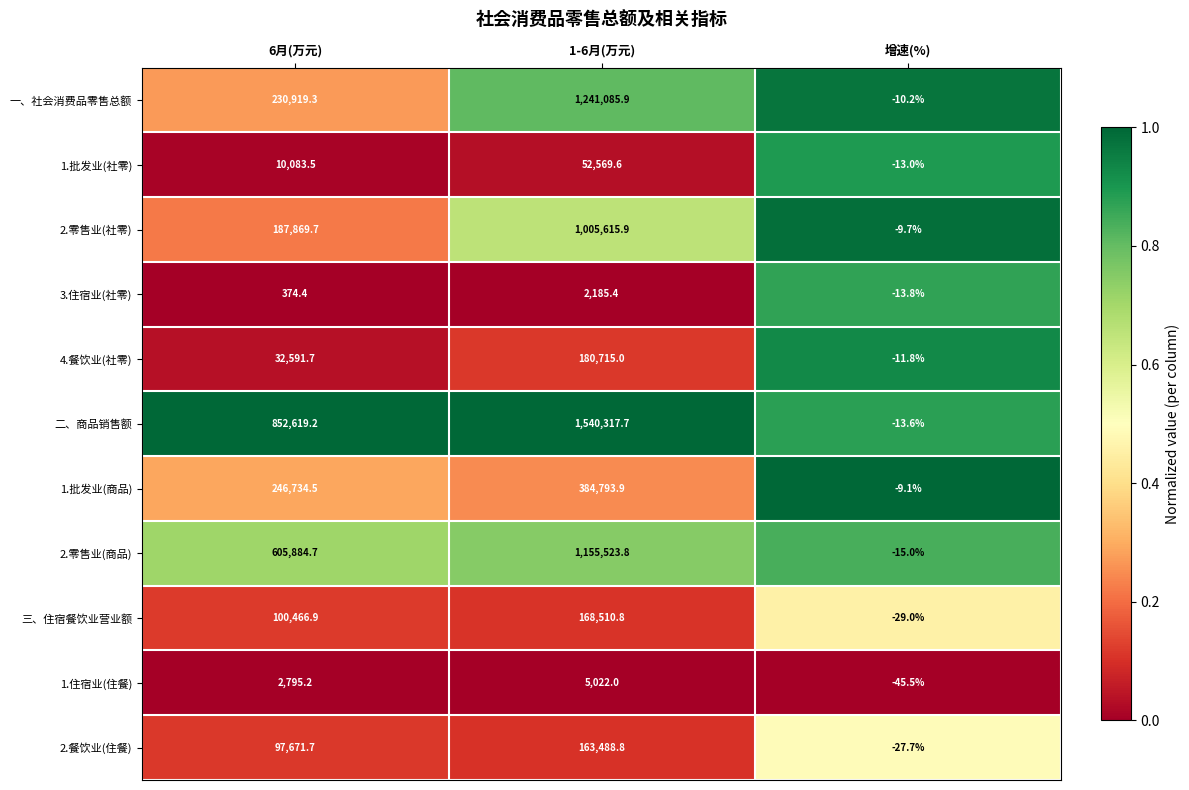

Which series has the largest range (max minus min)?

二、商品销售额